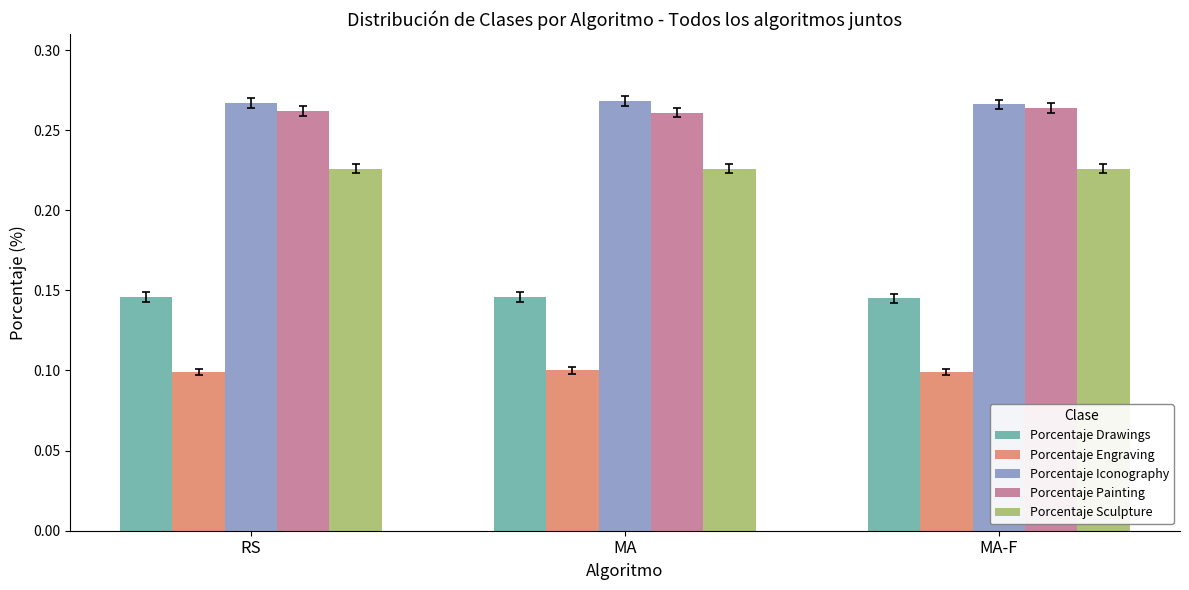

Count the number of categories in the chart.

3